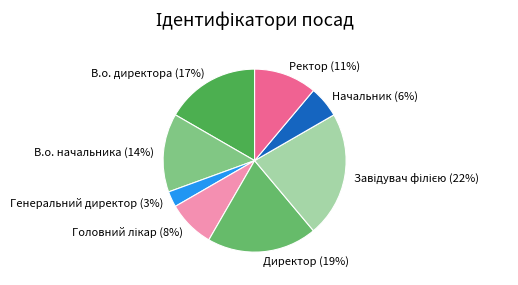

How many slices are in this pie chart?

8